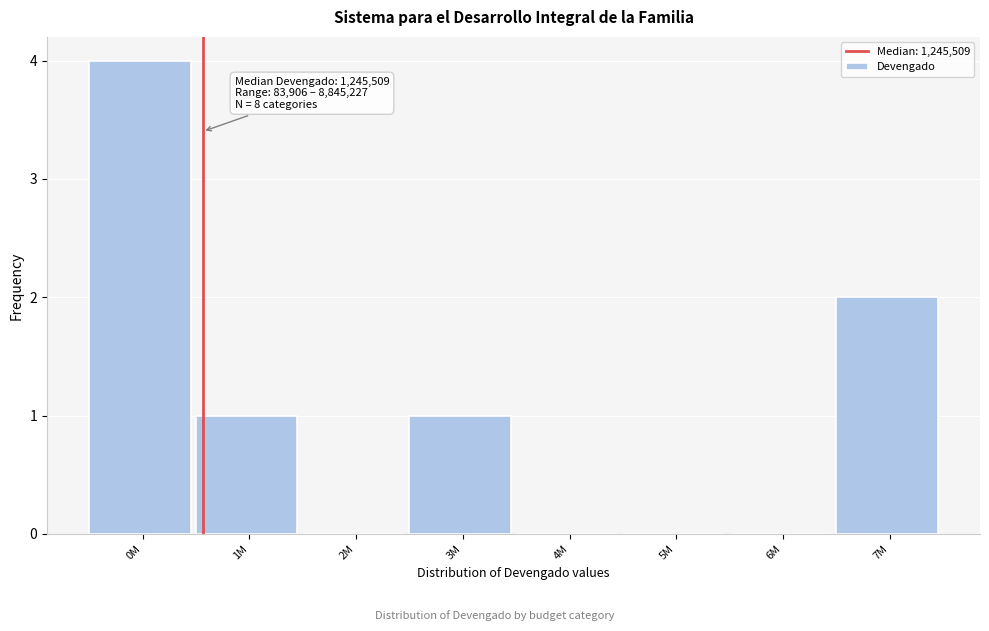

Reading left to right, list all the values displayed in this chart.

0M=4	1M=1	2M=0	3M=1	4M=0	5M=0	6M=0	7M=2